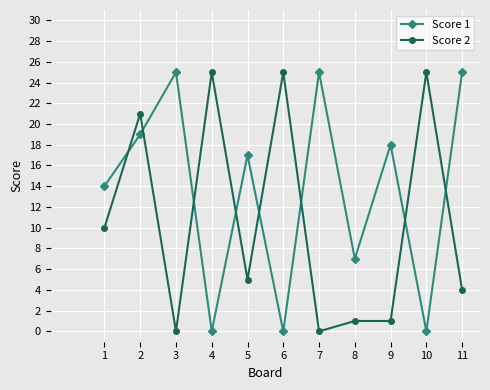

Which series has the largest total across all categories?

Score 1